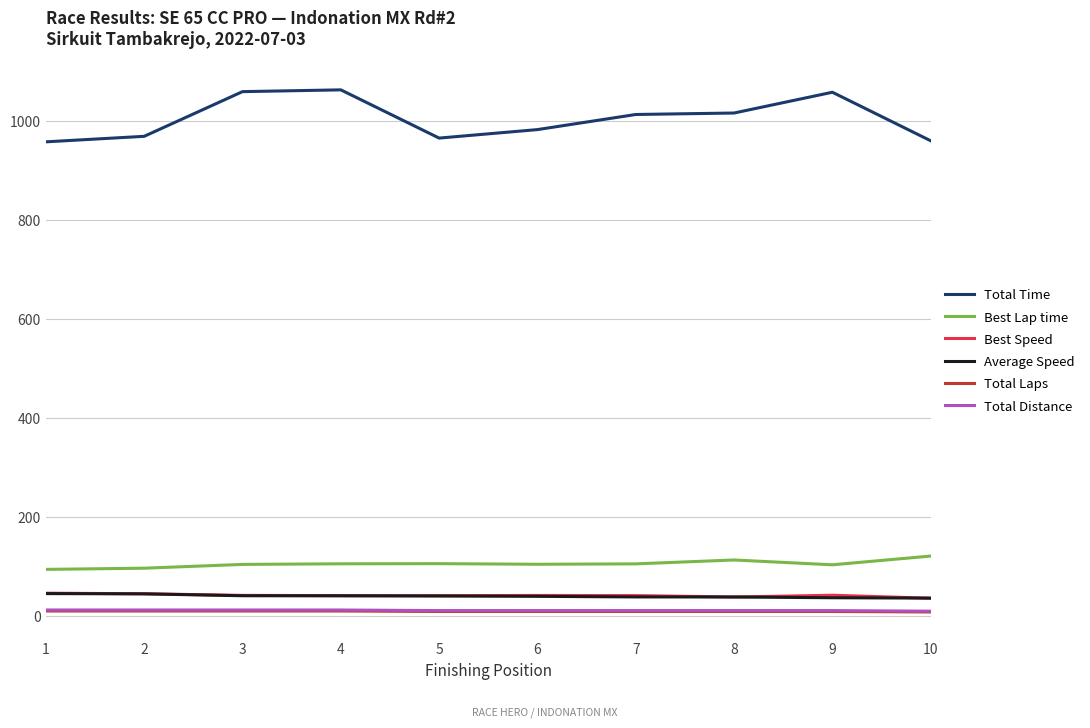

At which label does Total Time first exceed 1012?

3